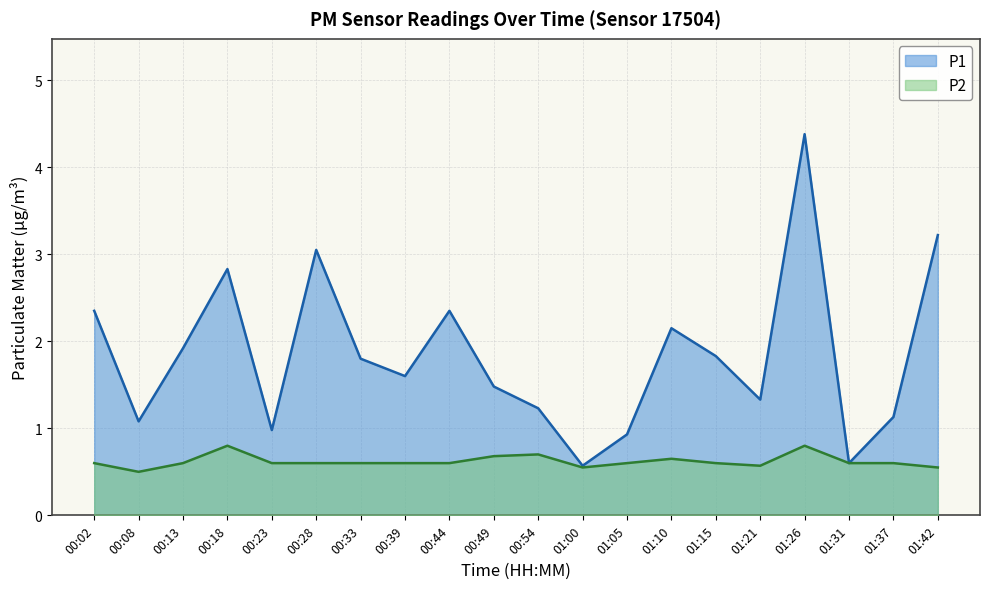

List the series in order of their overall mean, lowest first.

P2, P1